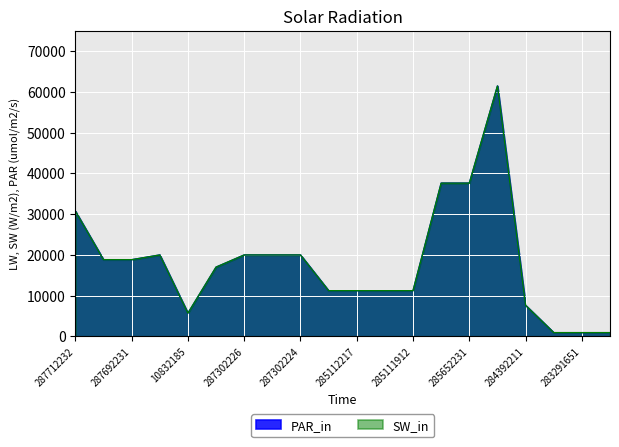

In SW_in, how many points are higher than both neighbors (excluding endpoints)?

2